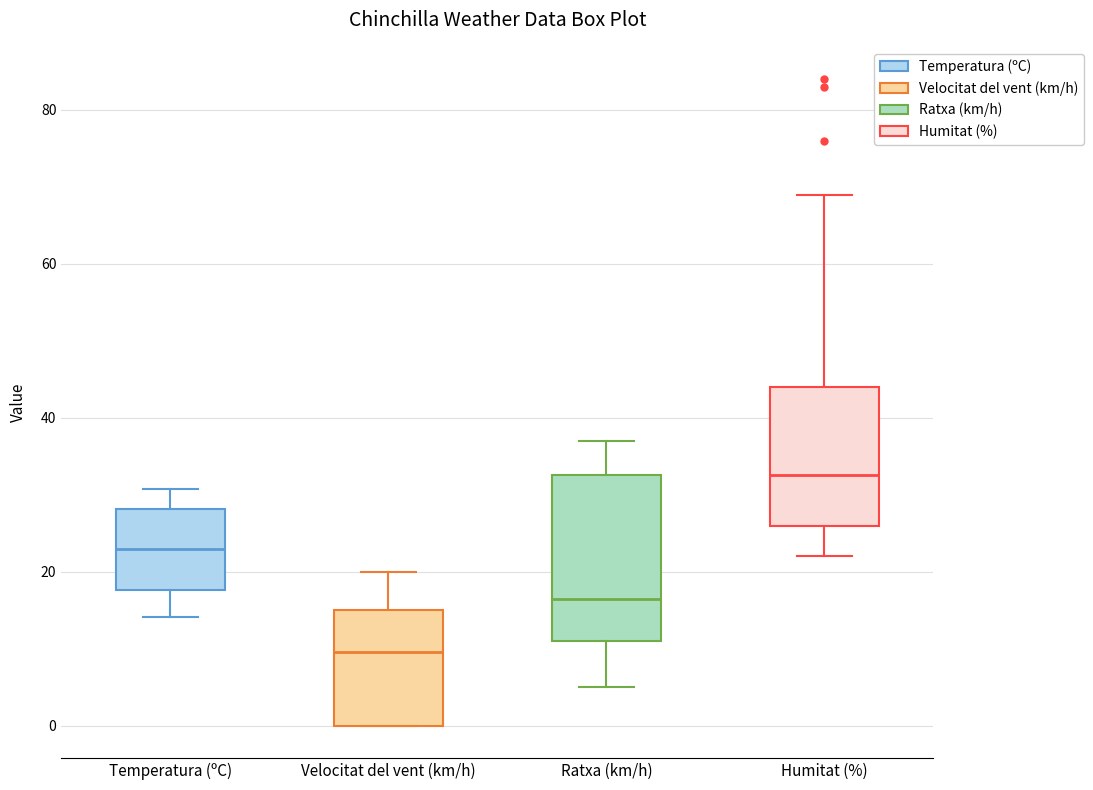

Which box is the tallest, from its lower edge to its upper edge?

Ratxa (km/h)